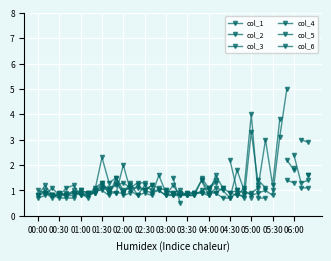

Rank the series by their maximum value, from lowest to highest.

col_5, col_2, col_3, col_6, col_4, col_1